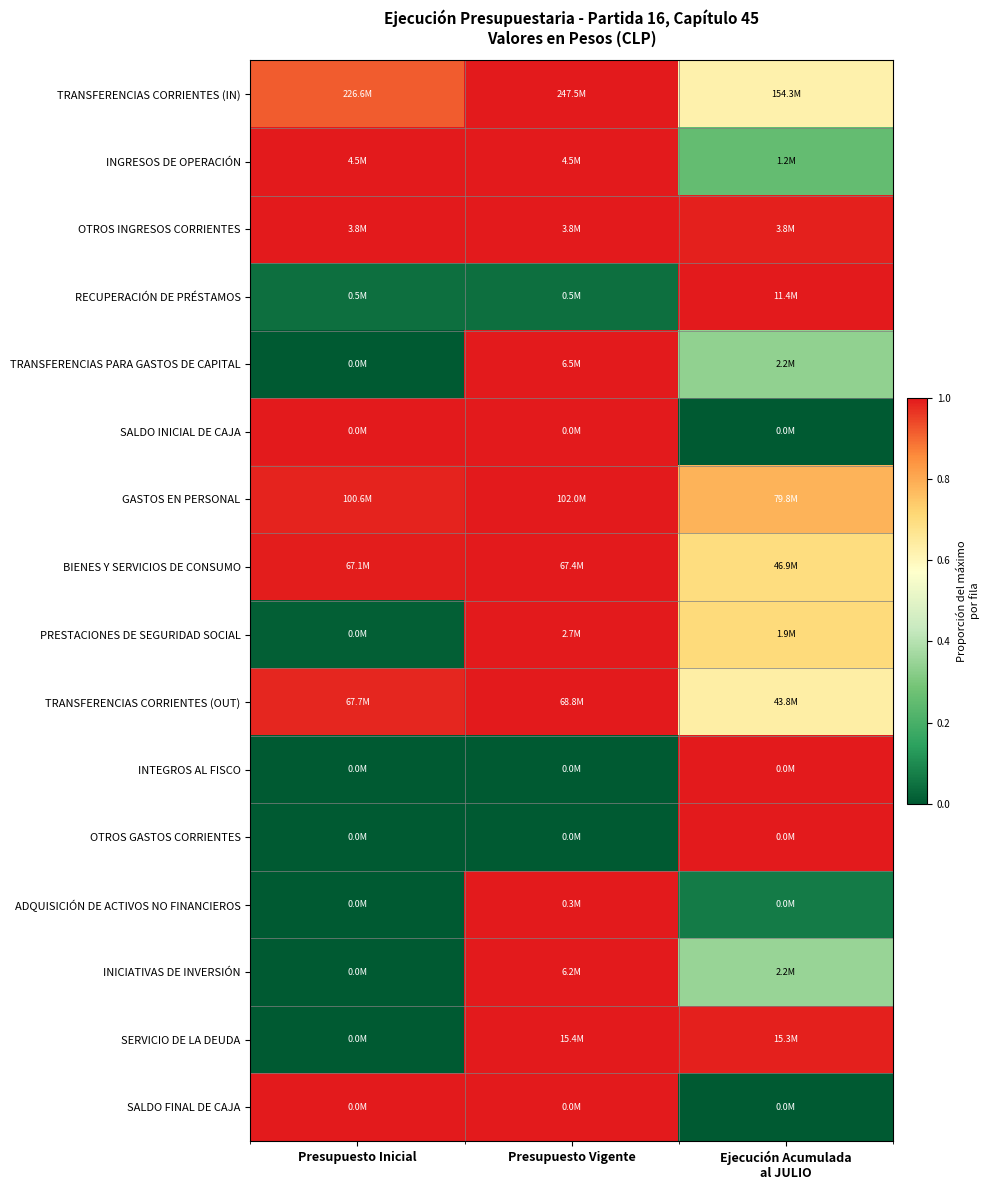

Reading left to right, extract all data points from this chart.

TRANSFERENCIAS CORRIENTES (IN): Presupuesto Inicial=0.9	Presupuesto Vigente=1.0	Ejecución Acumulada
al JULIO=0.6
INGRESOS DE OPERACIÓN: Presupuesto Inicial=1.0	Presupuesto Vigente=1.0	Ejecución Acumulada
al JULIO=0.3
OTROS INGRESOS CORRIENTES: Presupuesto Inicial=1.0	Presupuesto Vigente=1.0	Ejecución Acumulada
al JULIO=1.0
RECUPERACIÓN DE PRÉSTAMOS: Presupuesto Inicial=0.0	Presupuesto Vigente=0.0	Ejecución Acumulada
al JULIO=1.0
TRANSFERENCIAS PARA GASTOS DE CAPITAL: Presupuesto Inicial=0.0	Presupuesto Vigente=1.0	Ejecución Acumulada
al JULIO=0.3
SALDO INICIAL DE CAJA: Presupuesto Inicial=1.0	Presupuesto Vigente=1.0	Ejecución Acumulada
al JULIO=0.0
GASTOS EN PERSONAL: Presupuesto Inicial=1.0	Presupuesto Vigente=1.0	Ejecución Acumulada
al JULIO=0.8
BIENES Y SERVICIOS DE CONSUMO: Presupuesto Inicial=1.0	Presupuesto Vigente=1.0	Ejecución Acumulada
al JULIO=0.7
PRESTACIONES DE SEGURIDAD SOCIAL: Presupuesto Inicial=0.0	Presupuesto Vigente=1.0	Ejecución Acumulada
al JULIO=0.7
TRANSFERENCIAS CORRIENTES (OUT): Presupuesto Inicial=1.0	Presupuesto Vigente=1.0	Ejecución Acumulada
al JULIO=0.6
INTEGROS AL FISCO: Presupuesto Inicial=0.0	Presupuesto Vigente=0.0	Ejecución Acumulada
al JULIO=1.0
OTROS GASTOS CORRIENTES: Presupuesto Inicial=0.0	Presupuesto Vigente=0.0	Ejecución Acumulada
al JULIO=1.0
ADQUISICIÓN DE ACTIVOS NO FINANCIEROS: Presupuesto Inicial=0.0	Presupuesto Vigente=1.0	Ejecución Acumulada
al JULIO=0.1
INICIATIVAS DE INVERSIÓN: Presupuesto Inicial=0.0	Presupuesto Vigente=1.0	Ejecución Acumulada
al JULIO=0.4
SERVICIO DE LA DEUDA: Presupuesto Inicial=0.0	Presupuesto Vigente=1.0	Ejecución Acumulada
al JULIO=1.0
SALDO FINAL DE CAJA: Presupuesto Inicial=1.0	Presupuesto Vigente=1.0	Ejecución Acumulada
al JULIO=0.0